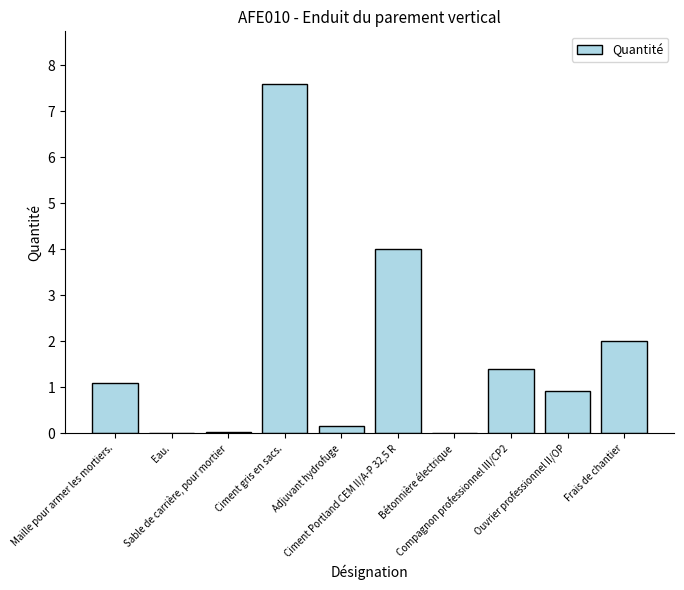

At which category does the chart reach its peak across all series?

Ciment gris en sacs.